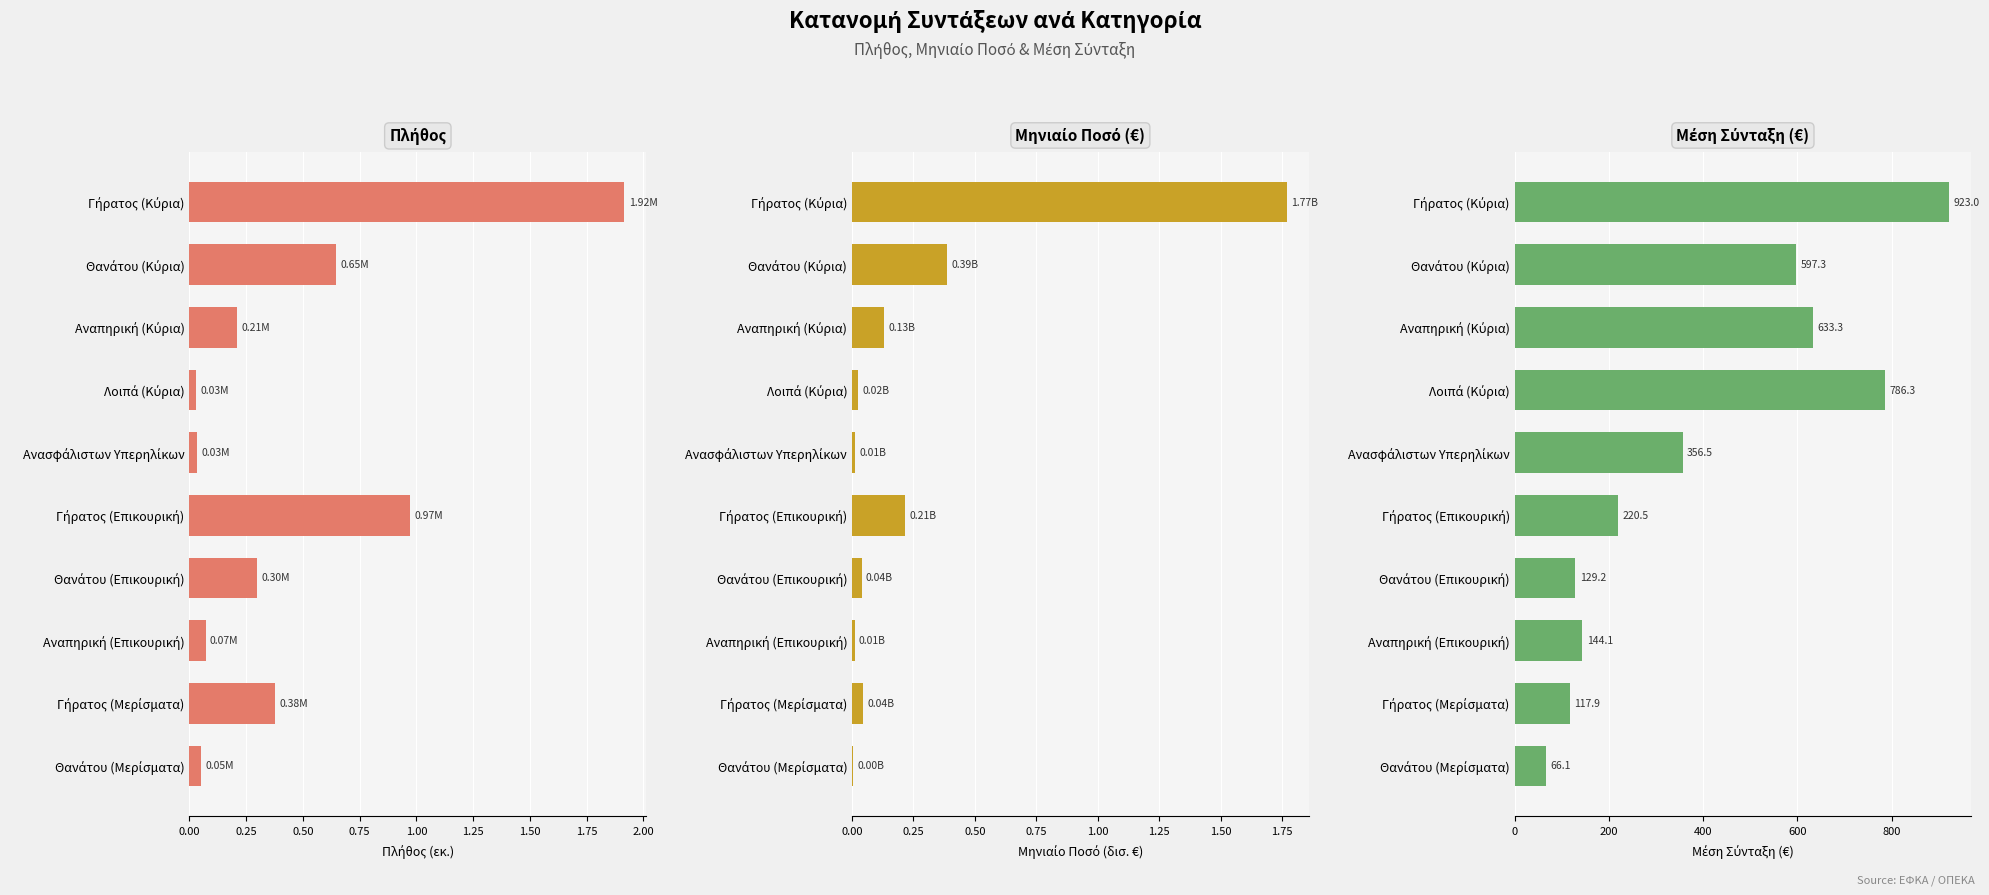

What is the difference between the second highest and second lowest values in the Μηνιαίο Ποσό (€) series?

0.4